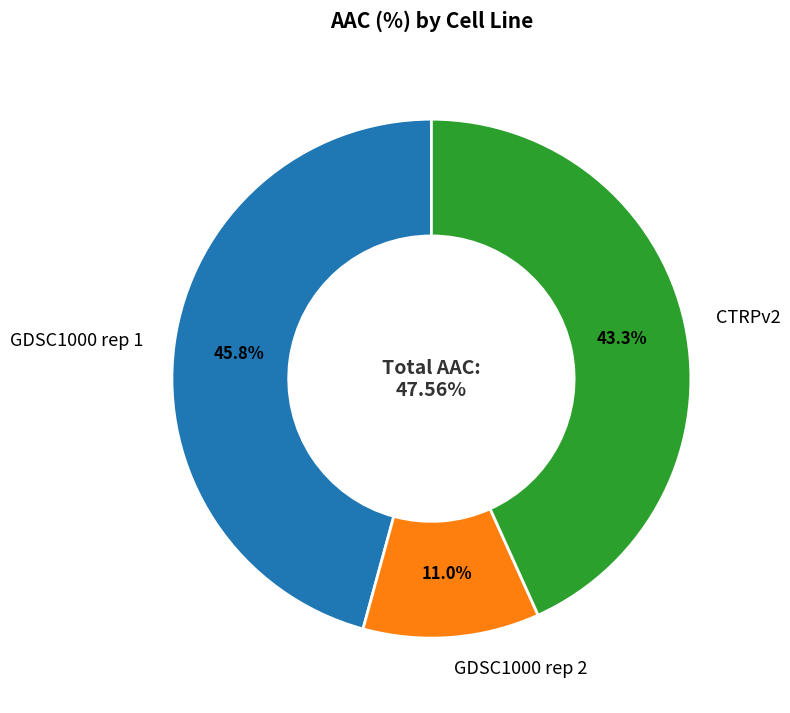

Which category has the smallest portion of the pie?

GDSC1000 rep 2